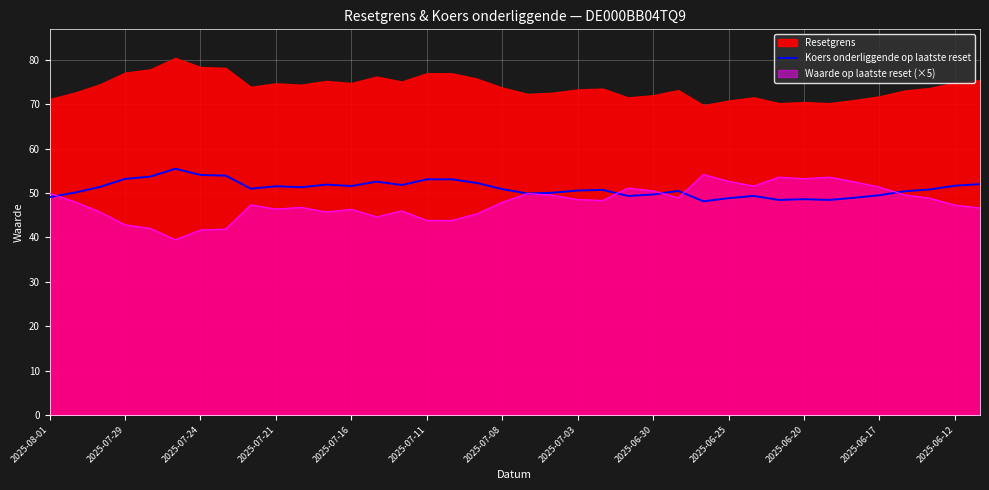

How many data points are less than 50?

12